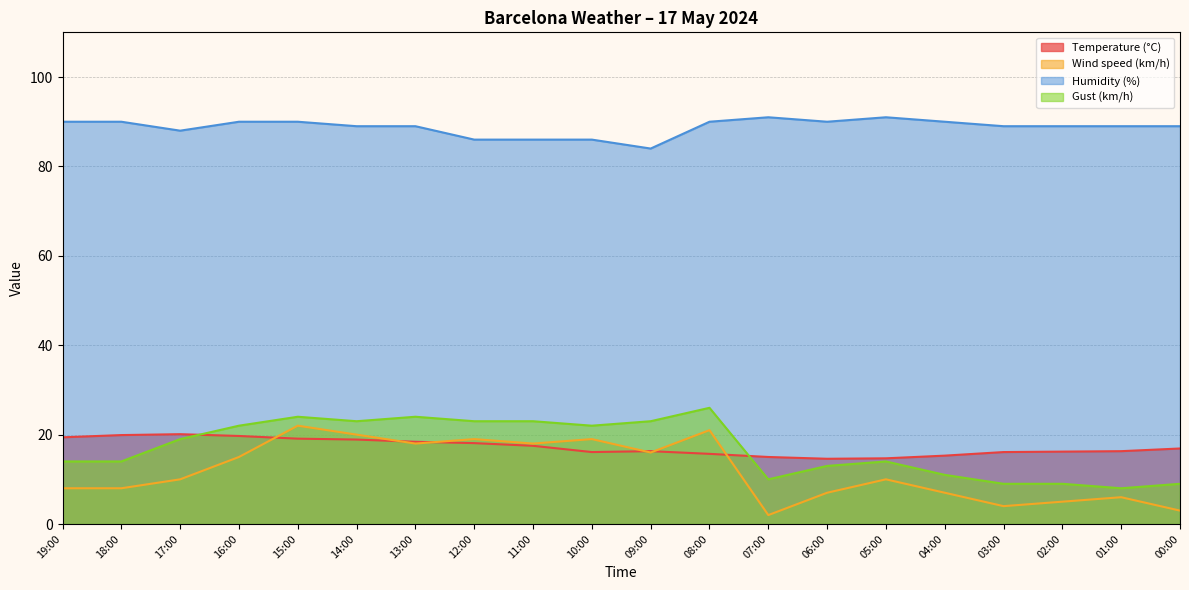

True or false: Humidity (%) and Wind speed (km/h) intersect in this chart.

False